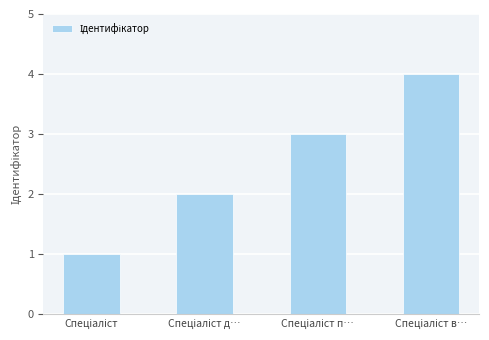

What is the sum of all values?

10